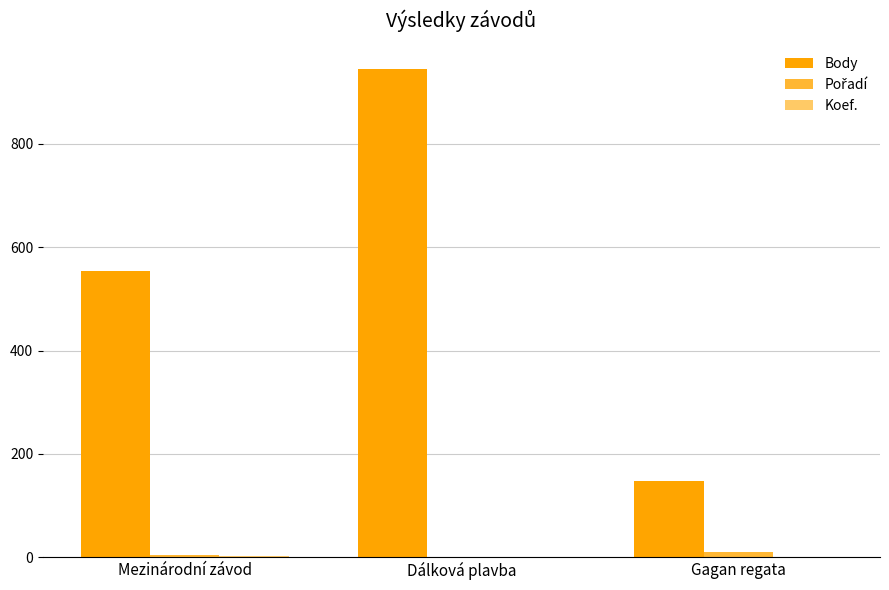

How many series are shown in this chart?

3